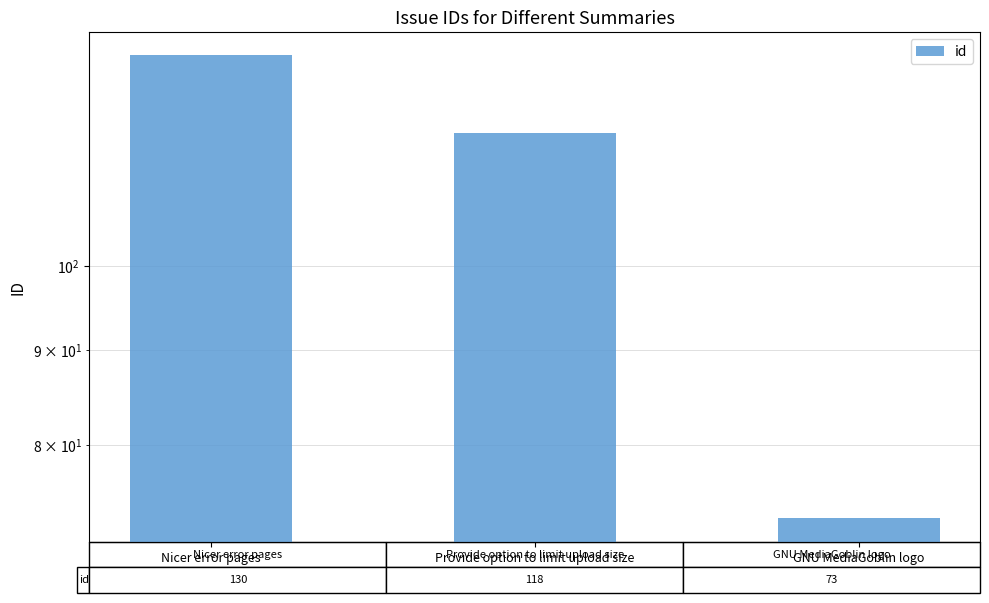

Reading right to left, what are all the values shown in this chart?

73	118	130